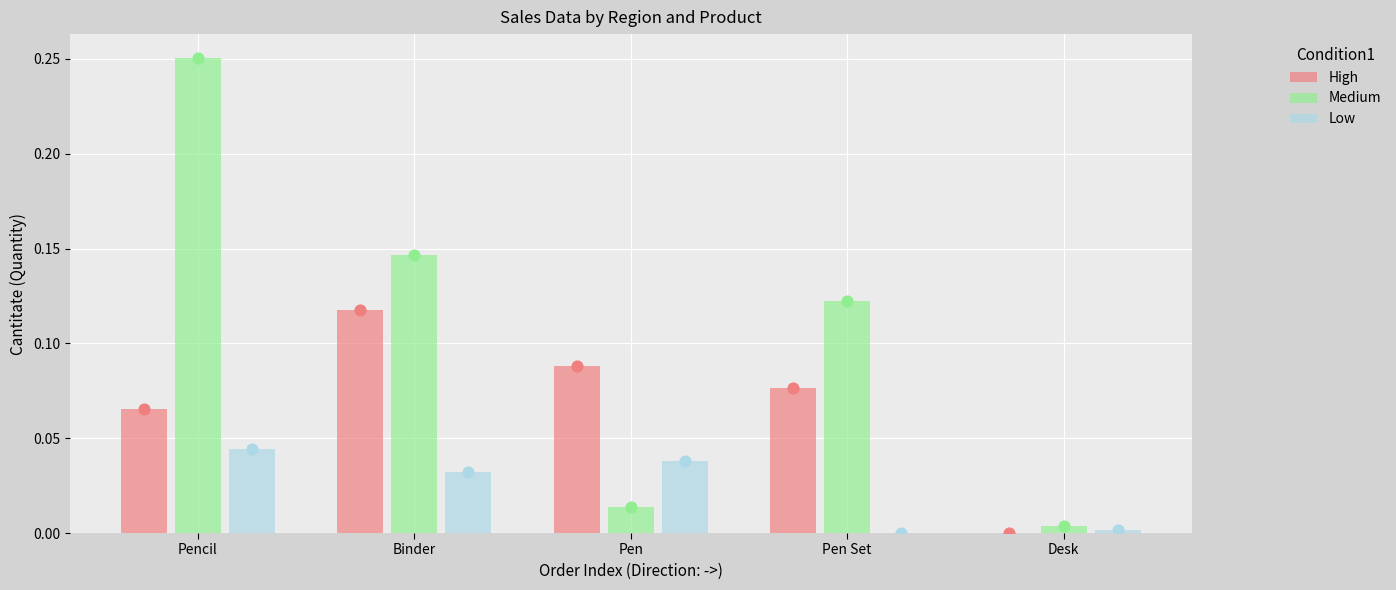

What are all the series names shown in the legend?

High, Medium, Low